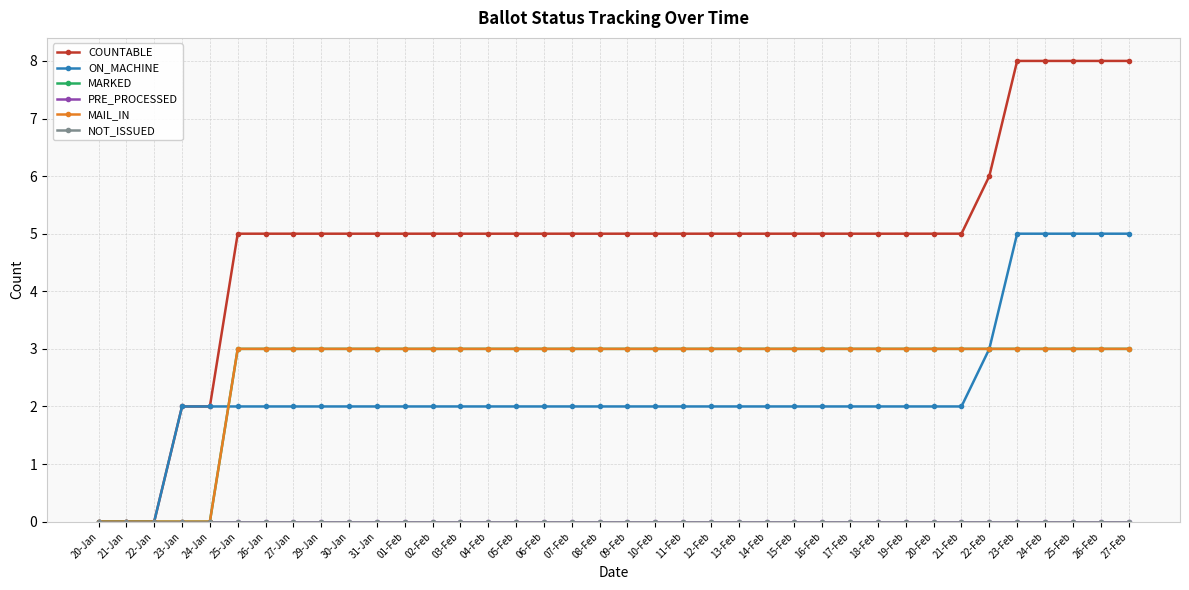

Which has a higher value, 23-Feb or 13-Feb?

23-Feb